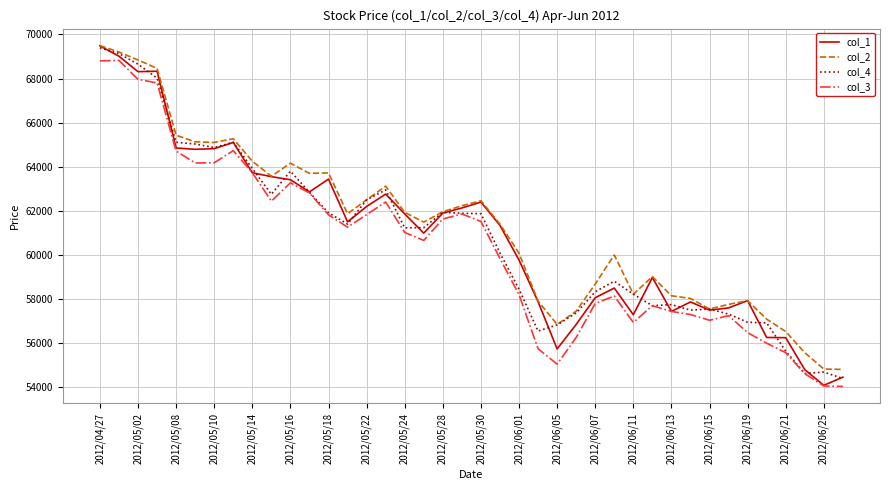

True or false: col_4 and col_1 cross at least once.

True